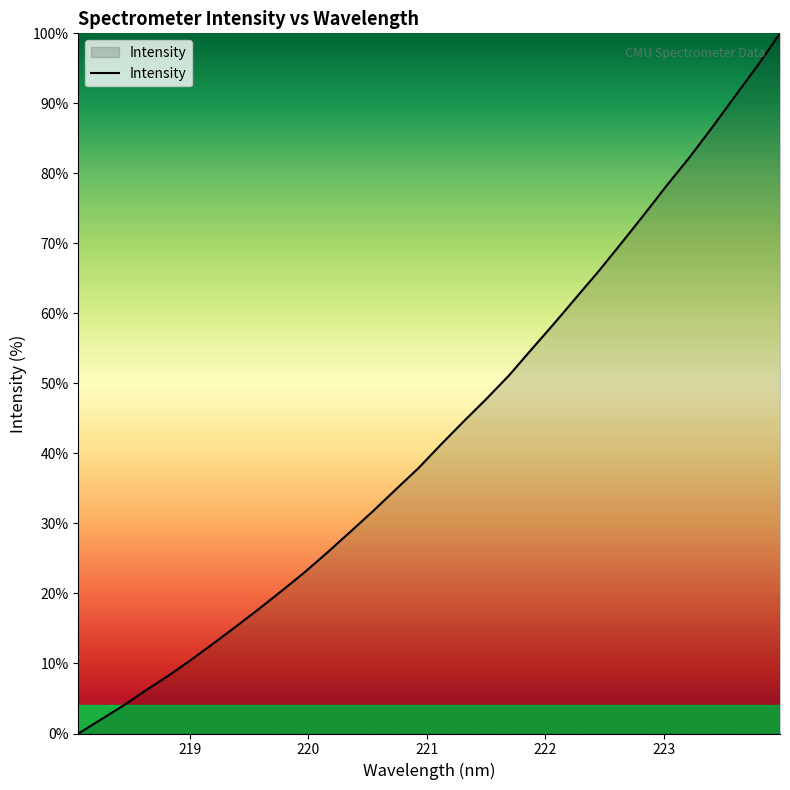

What is the difference between the maximum and minimum values?

100.0